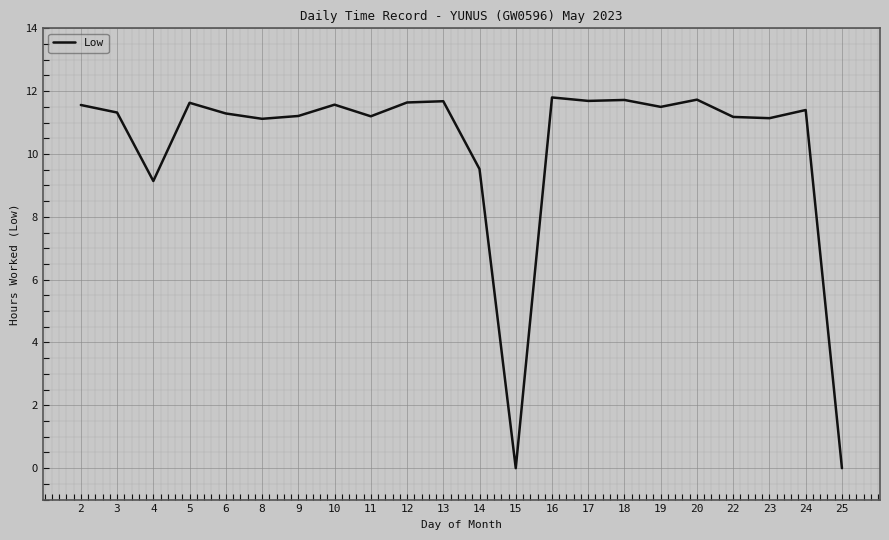

Where is the data nearest to the value 5?

4